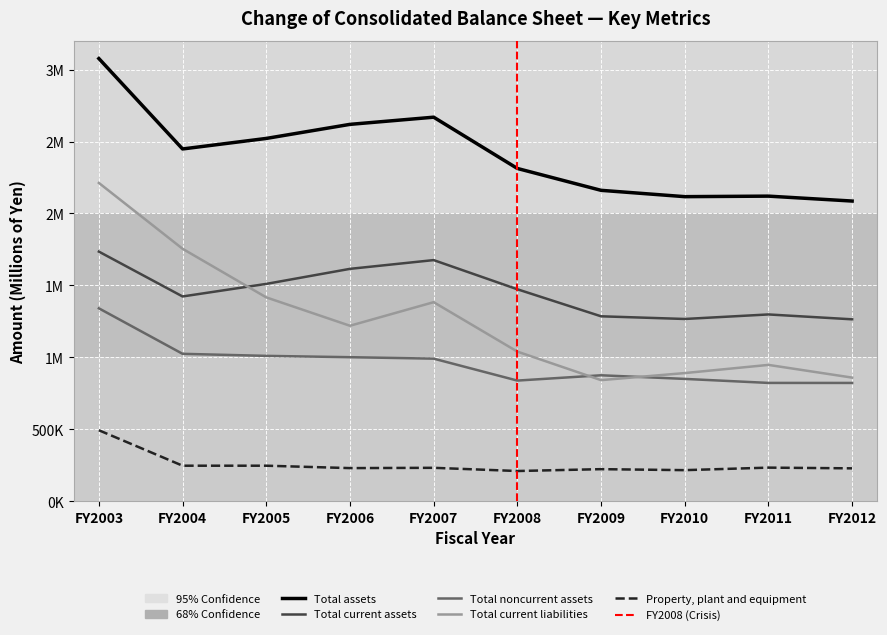

True or false: Total assets and Total noncurrent assets intersect in this chart.

False